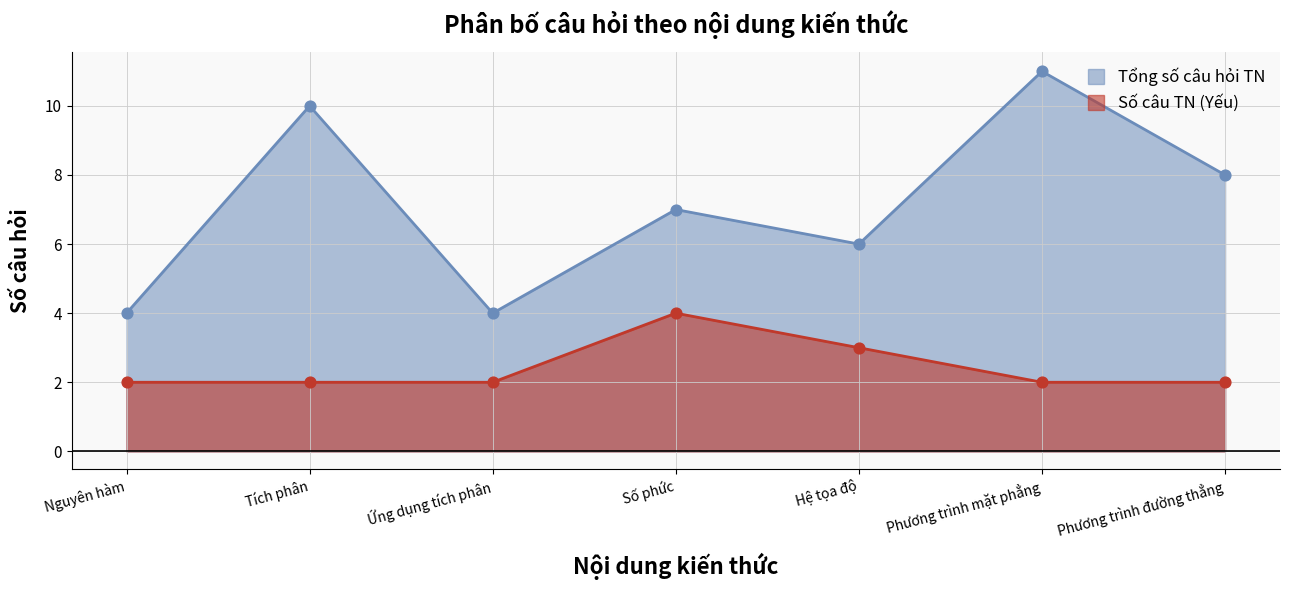

At how many categories does at least one series exceed 6?

4